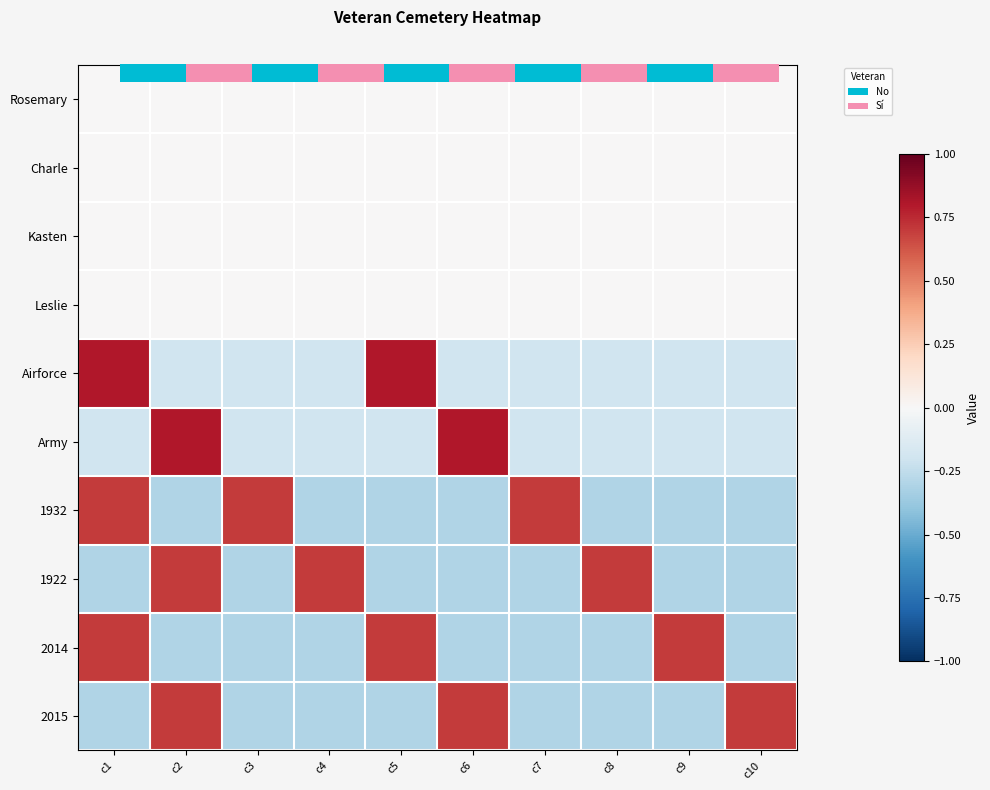

Between c1 and c2, which series saw the biggest shift?

Airforce